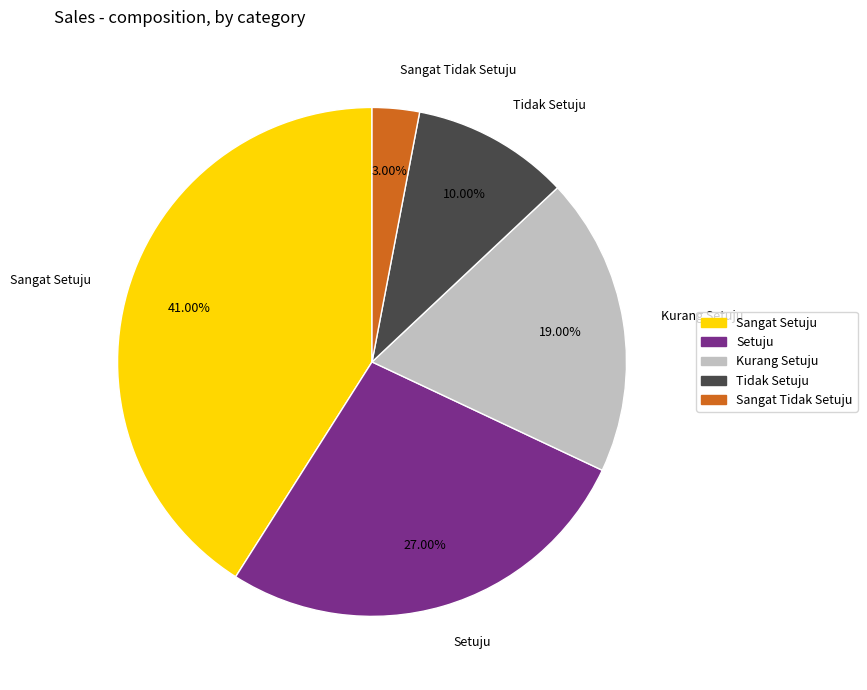

Between Sangat Tidak Setuju and Tidak Setuju, which is larger?

Tidak Setuju